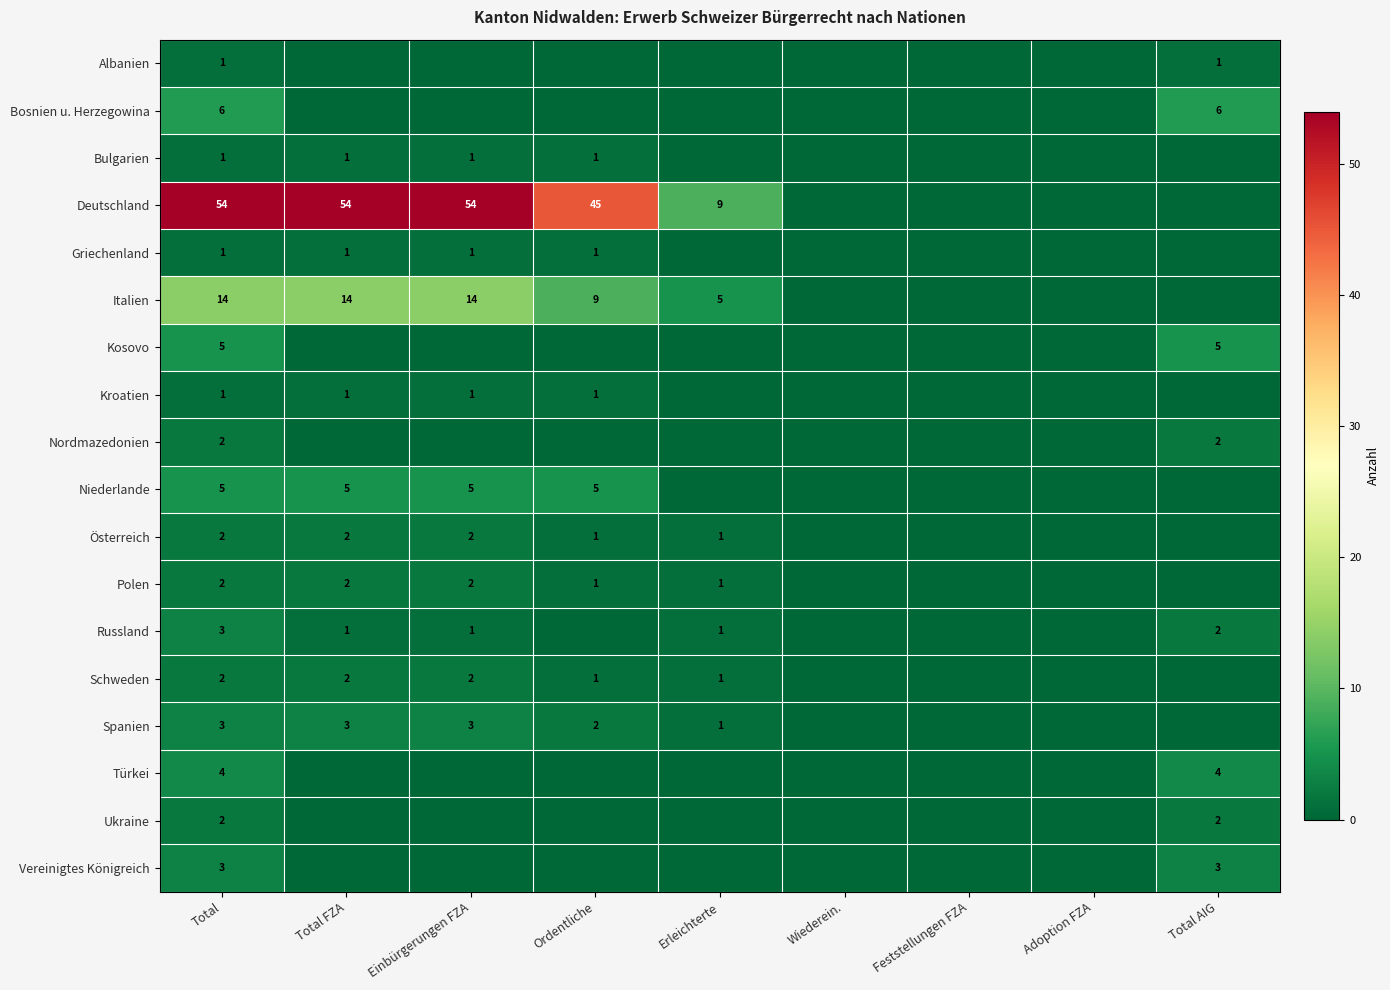

The Niederlande series shows 8 at Total. True or false?

False